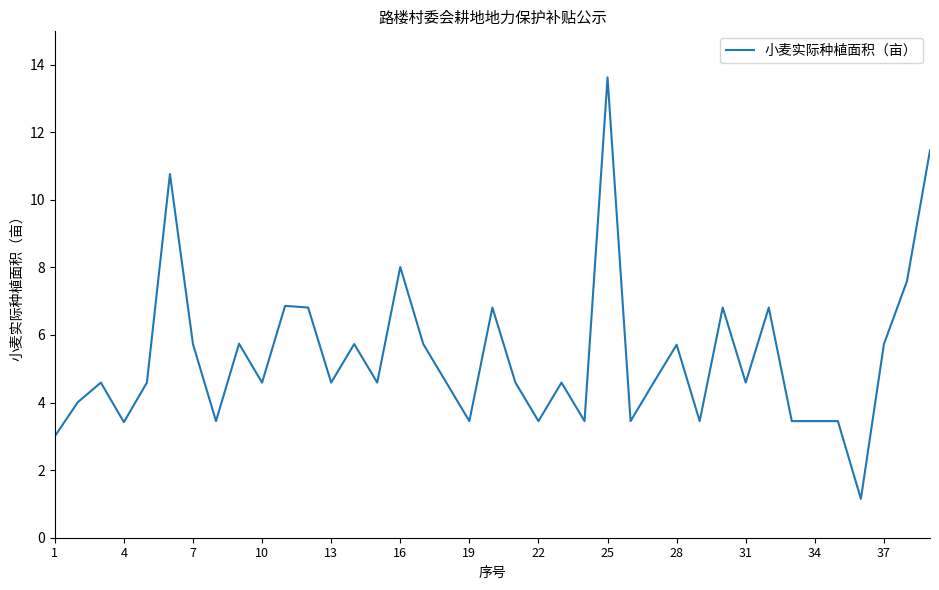

What is the difference between the maximum and minimum values?

12.5